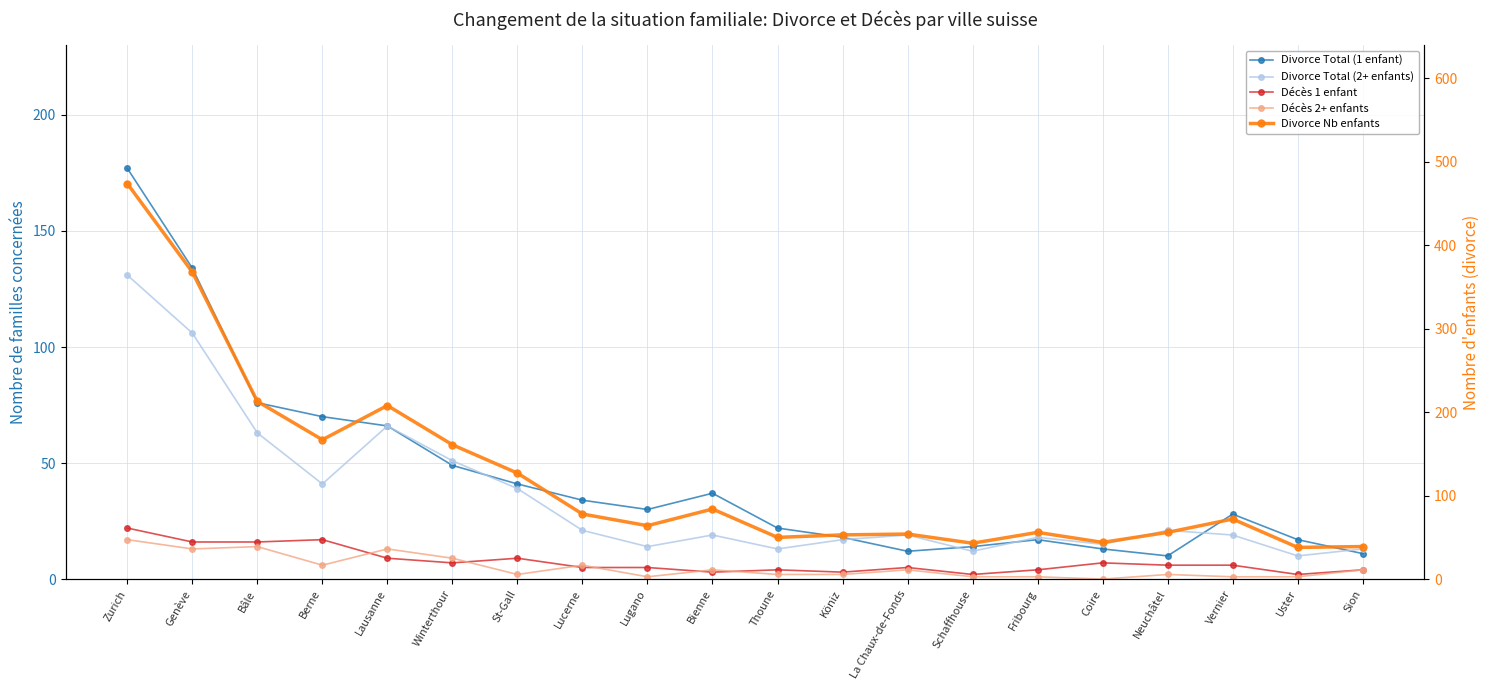

Reading right to left, list all the values displayed in this chart.

Divorce Total (1 enfant): 11	17	28	10	13	17	14	12	18	22	37	30	34	41	49	66	70	76	134	177
Divorce Total (2+ enfants): 13	10	19	21	15	18	12	19	17	13	19	14	21	39	51	66	41	63	106	131
Décès 1 enfant: 4	2	6	6	7	4	2	5	3	4	3	5	5	9	7	9	17	16	16	22
Décès 2+ enfants: 4	1	1	2	0	1	1	4	2	2	4	1	6	2	9	13	6	14	13	17
Divorce Nb enfants: 39	38	72	56	44	56	43	54	53	50	84	64	78	127	161	208	167	213	368	474